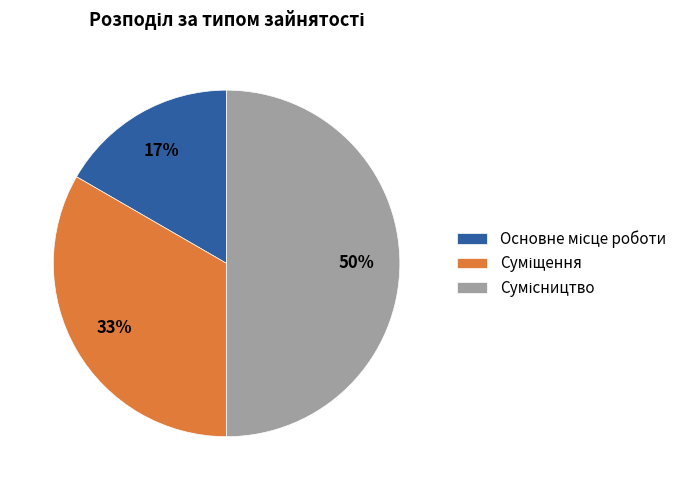

To the nearest percent, what is the difference between the largest and smallest slice percentages?

33%